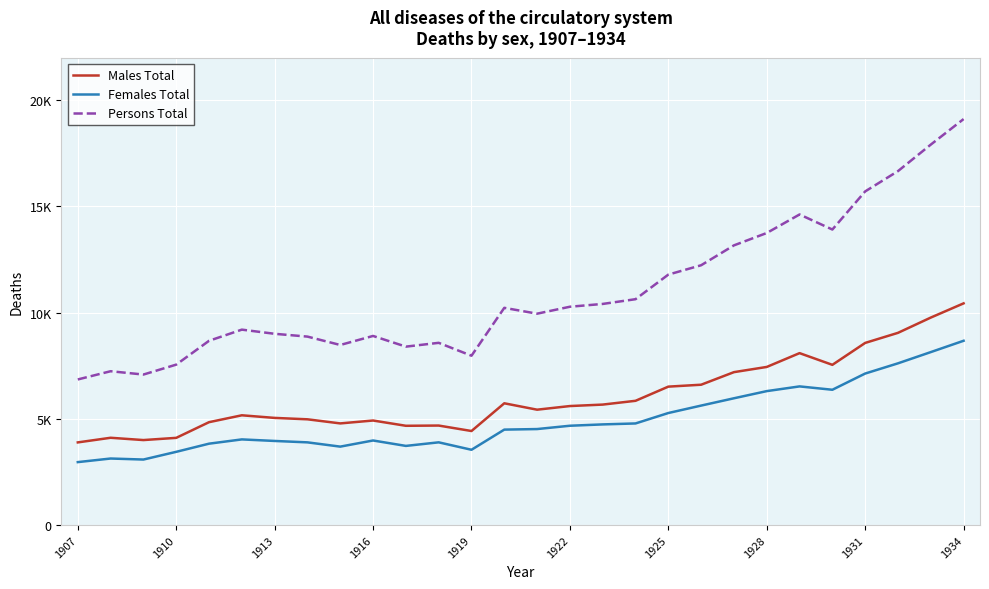

Which series has the widest spread of values?

Persons Total